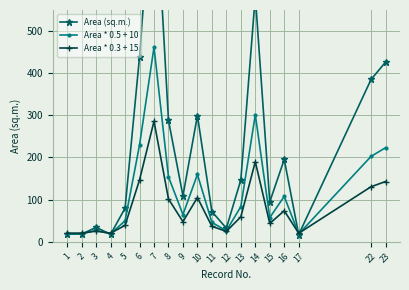

How many categories are shown in the chart?

19